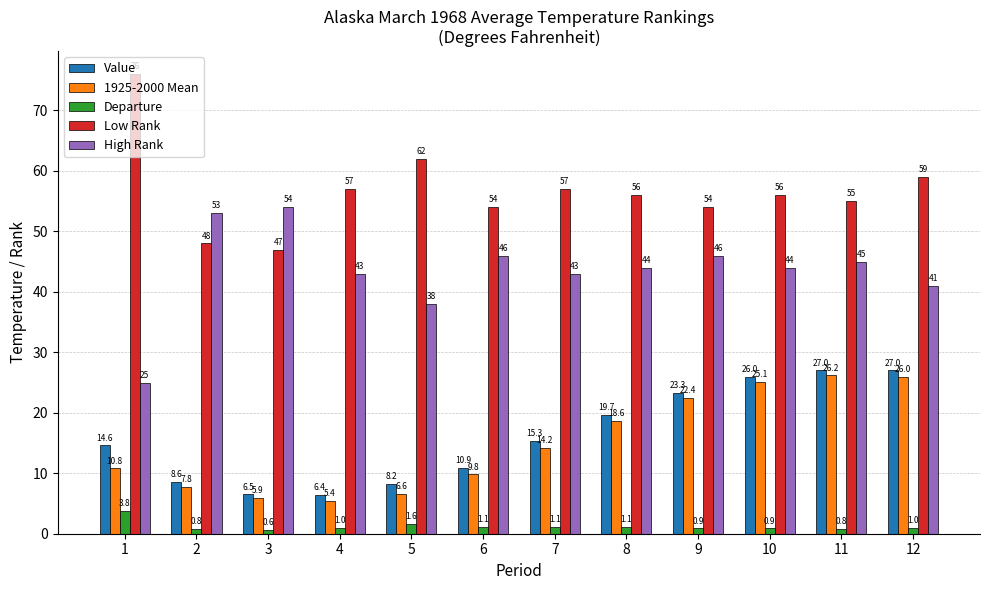

What are all the series names shown in the legend?

Value, 1925-2000 Mean, Departure, Low Rank, High Rank